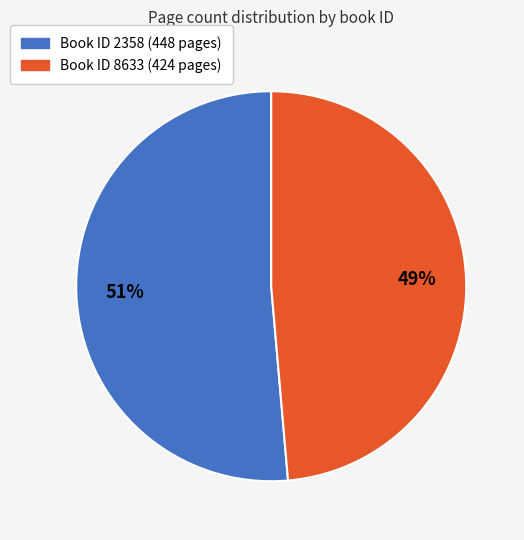

To the nearest percent, what is the average slice percentage?

50%